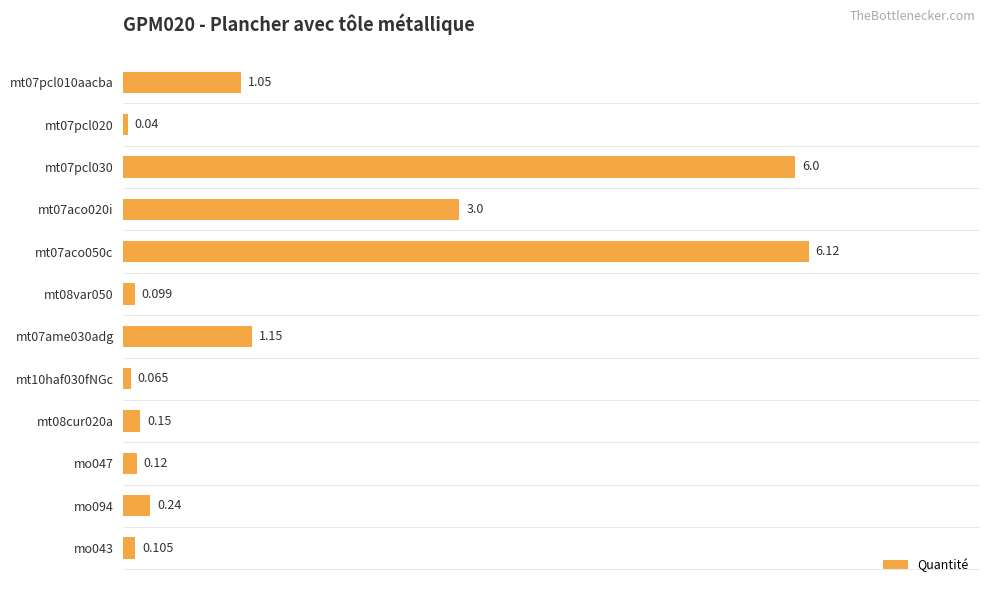

How many bars are there in total?

12